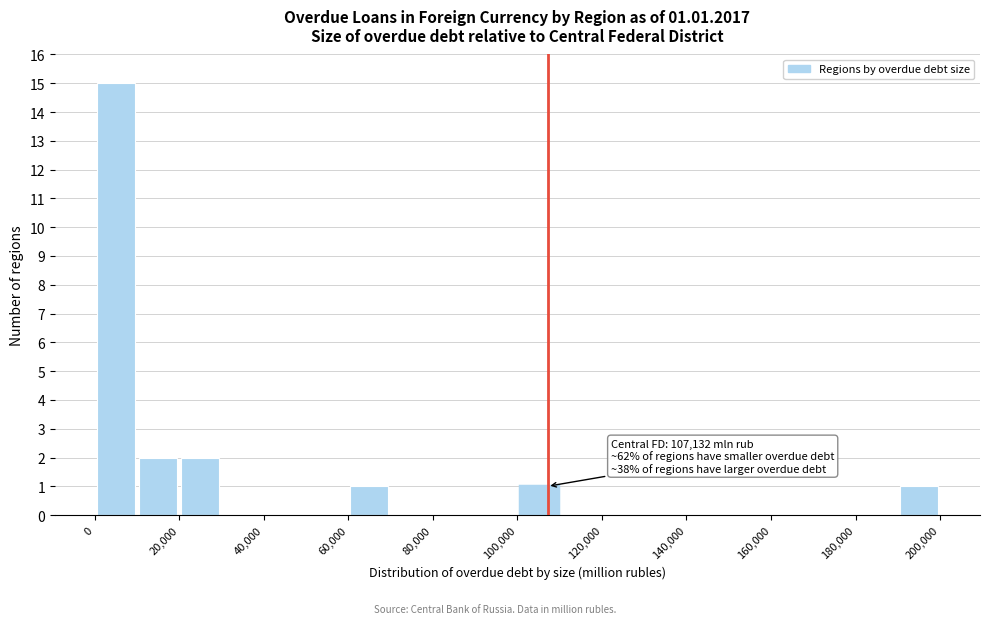

Which range on the x-axis has the tallest bar?

0 to 10000